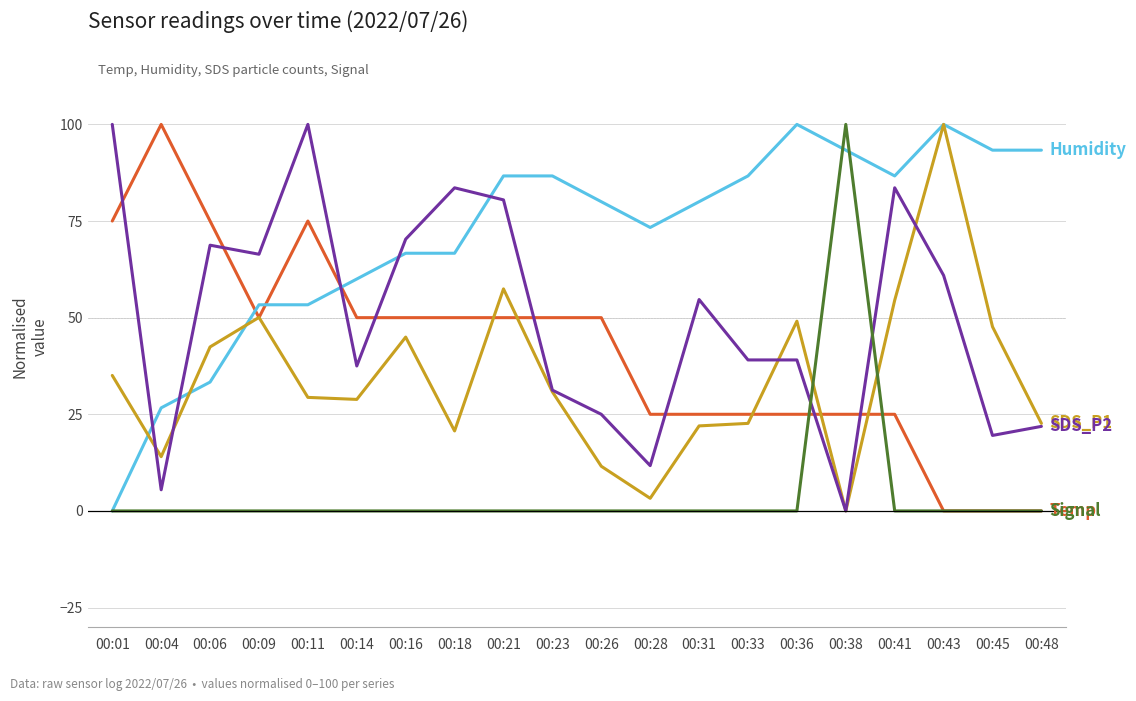

What is the difference between the highest and lowest values at 00:16?

70.3